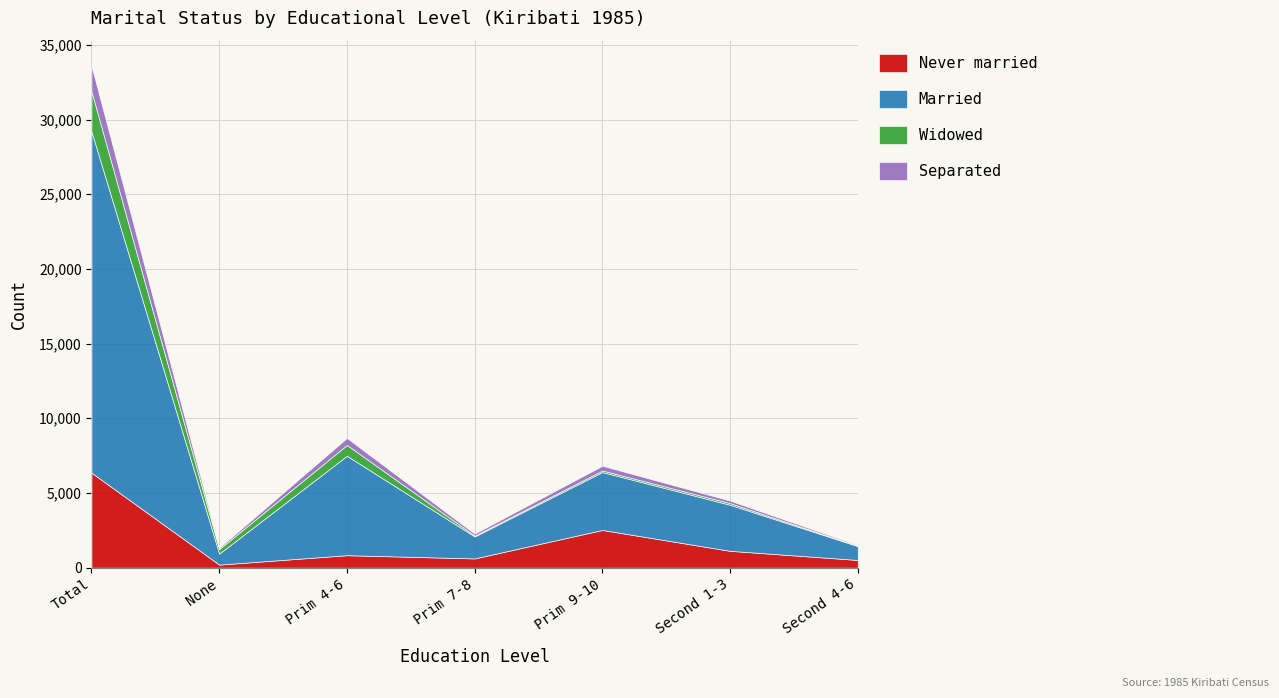

At which label does Never married reach its peak?

Total